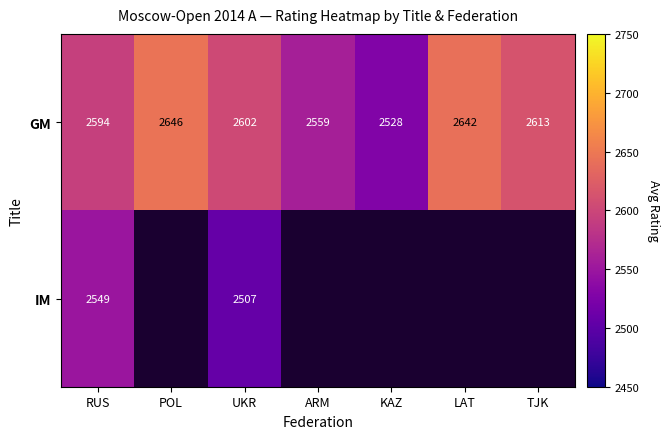

List the labels in order of GM value, smallest first.

KAZ, ARM, RUS, UKR, TJK, LAT, POL